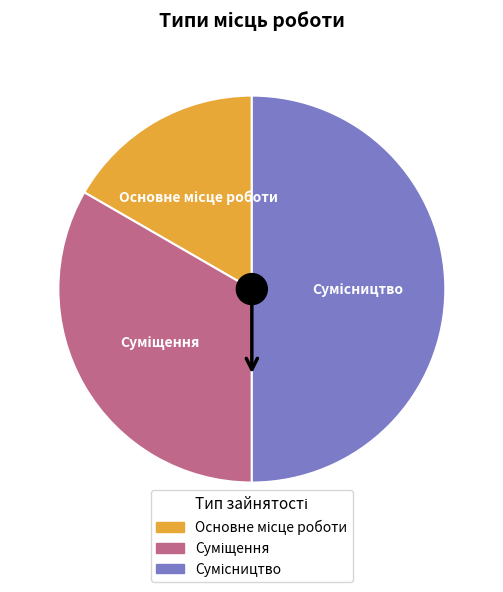

Rank the categories by value from lowest to highest.

Основне місце роботи, Суміщення, Сумісництво